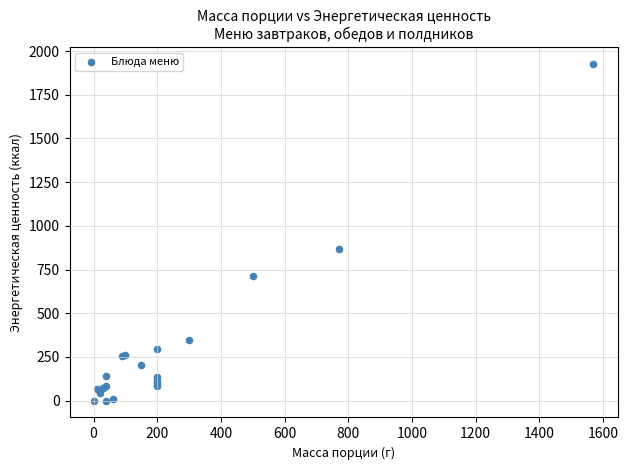

What Y value in the scatter plot is closest to 963?

866.3